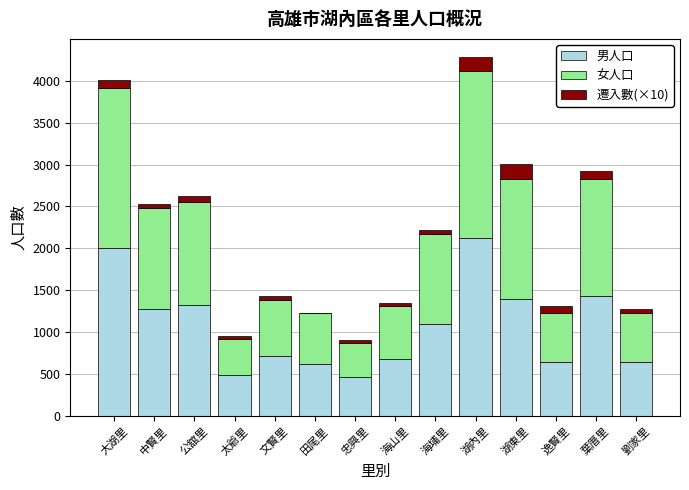

Is it true that 男人口 equals 685 at 海山里?

True